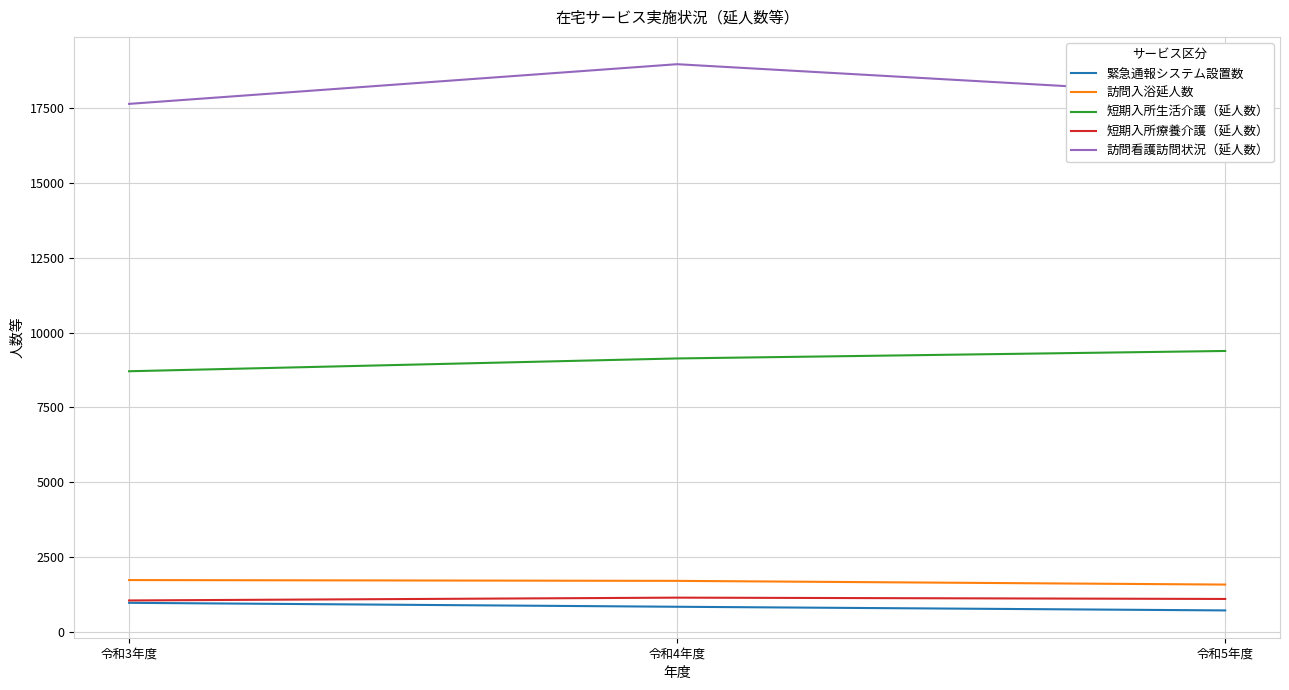

What is the maximum value shown in the chart?

18977